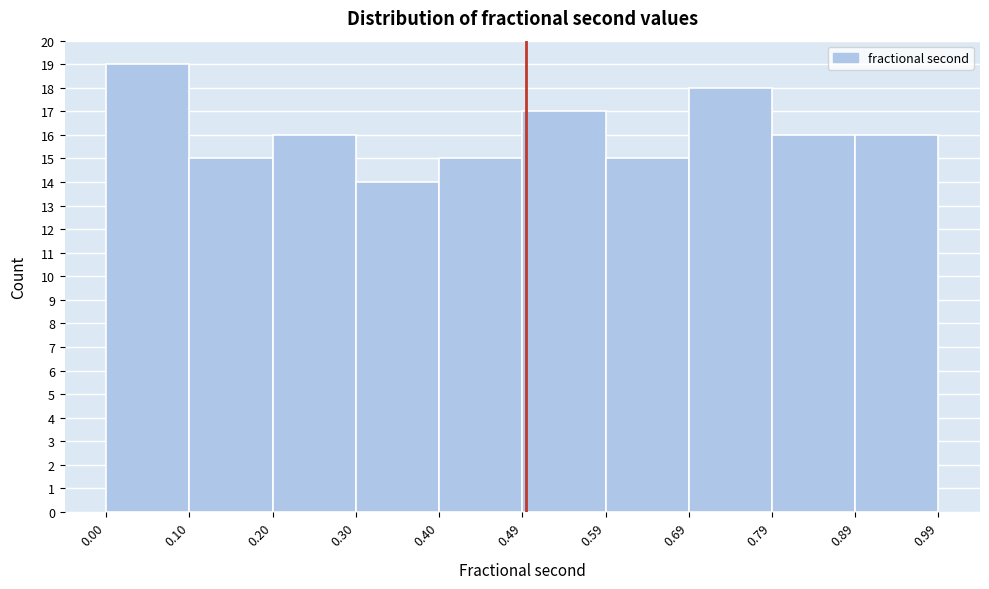

Over which range of the x-axis is the bar tallest?

0.00 to 0.10